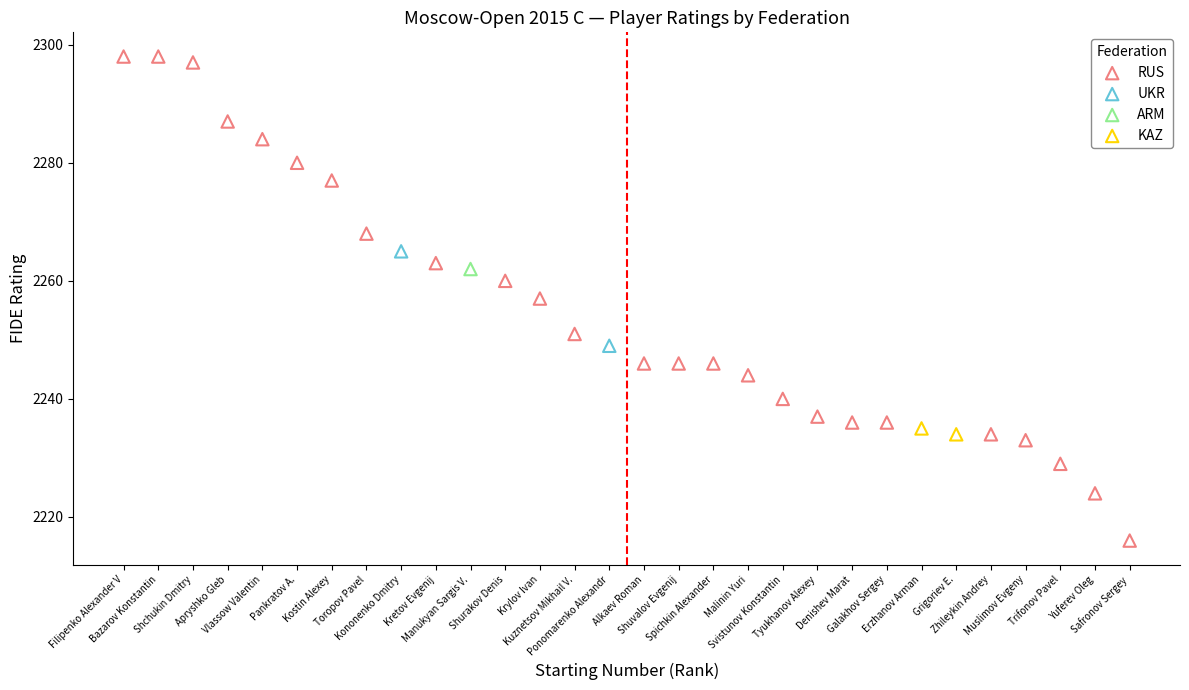

What are all the series names shown in the legend?

RUS, UKR, ARM, KAZ